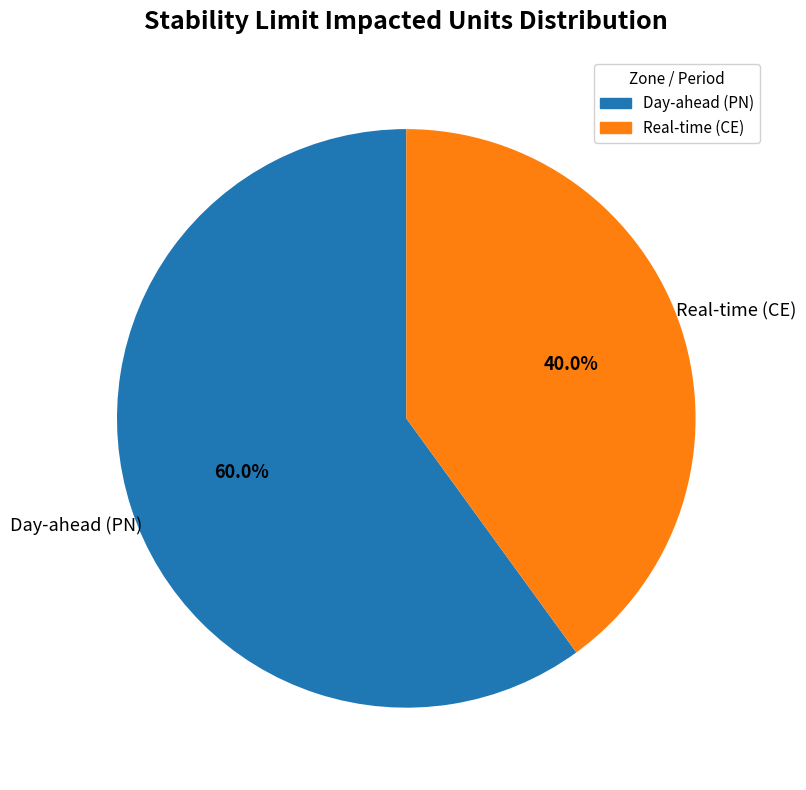

What portion of the pie excludes Real-time (CE)?

60.0%